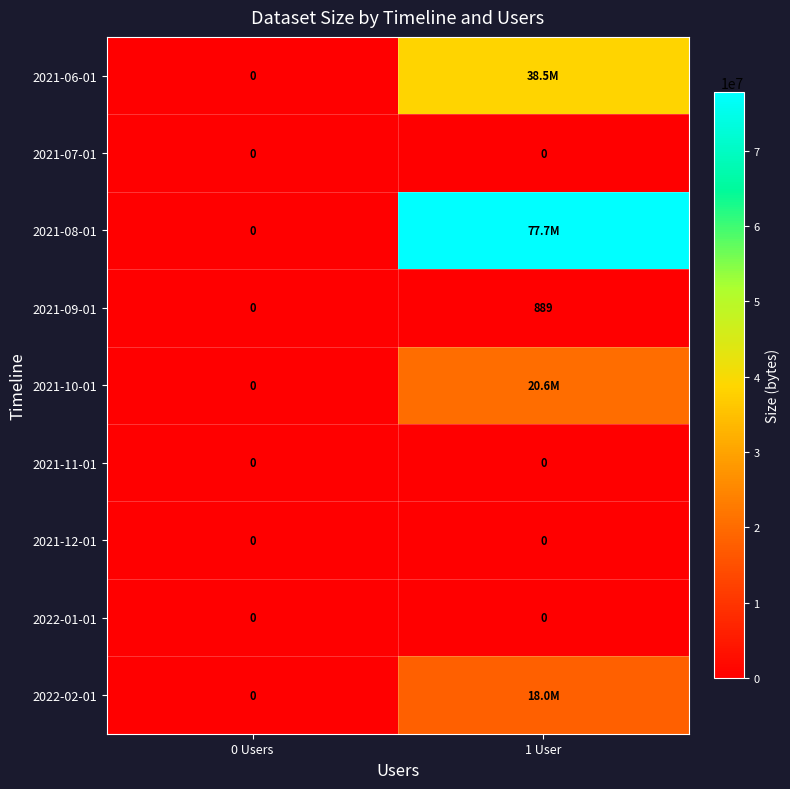

What is the total value across all series at 1 User?

154929137